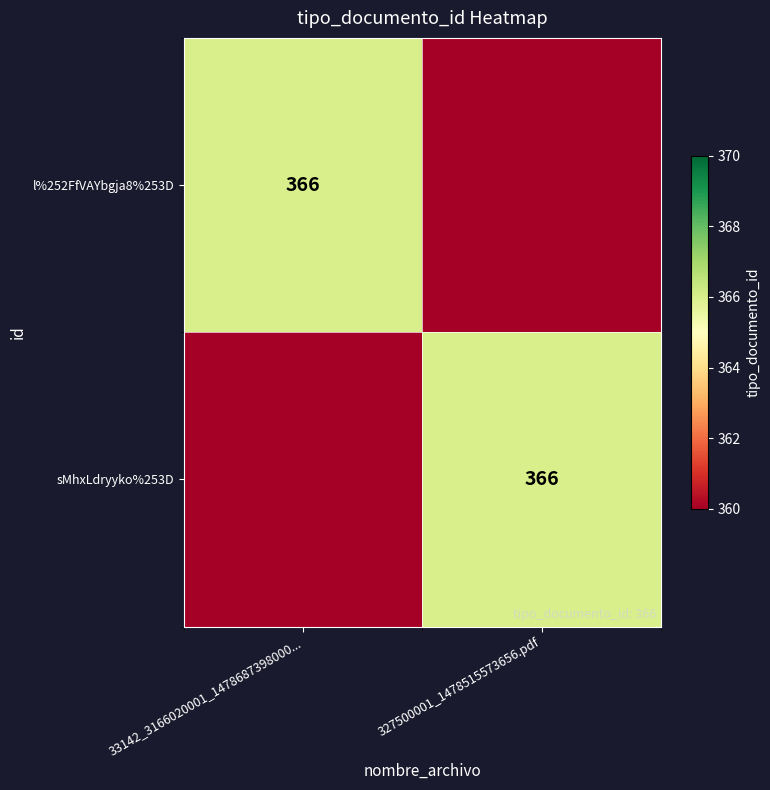

The value of sMhxLdryyko%253D at 327500001_1478515573656.pdf is 512. True or false?

False